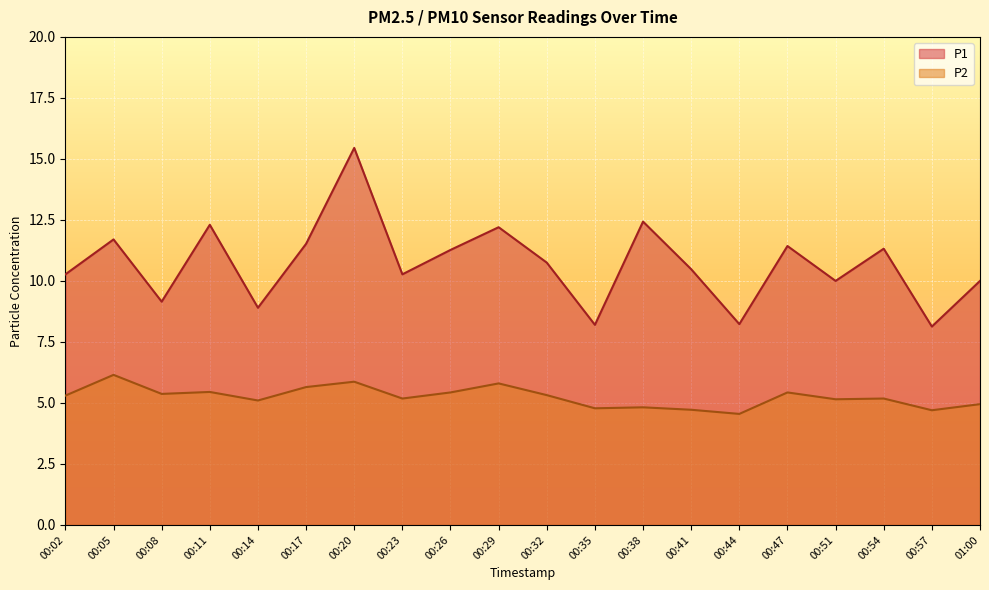

At how many categories does at least one series exceed 13?

1